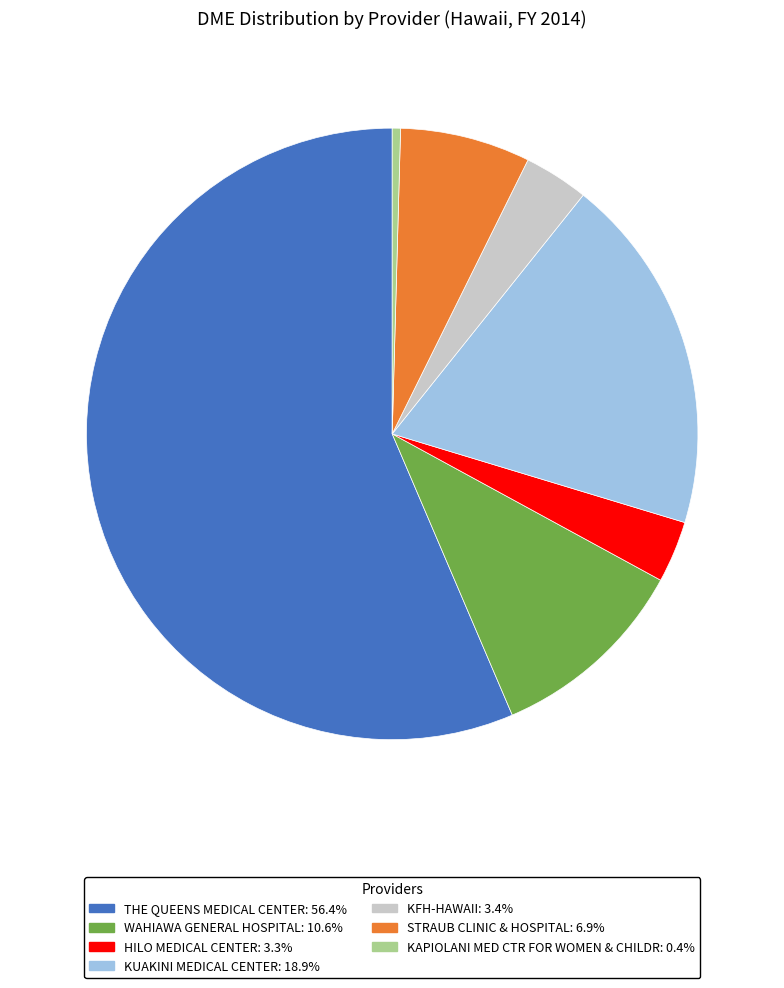

Approximately how many times larger is the value at KFH-HAWAII: 3.4% compared to STRAUB CLINIC & HOSPITAL: 6.9%?

0.5